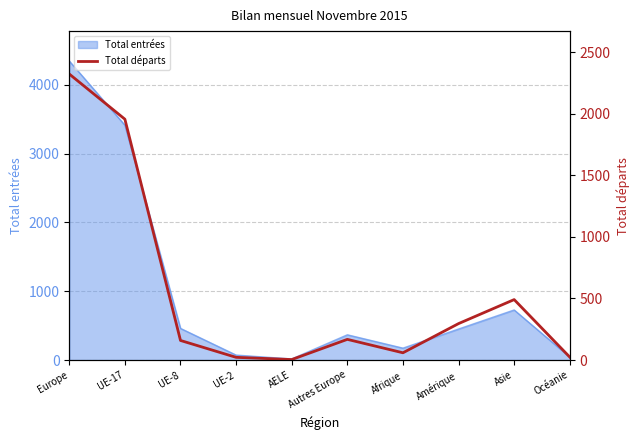

How many lines are shown in the chart?

1